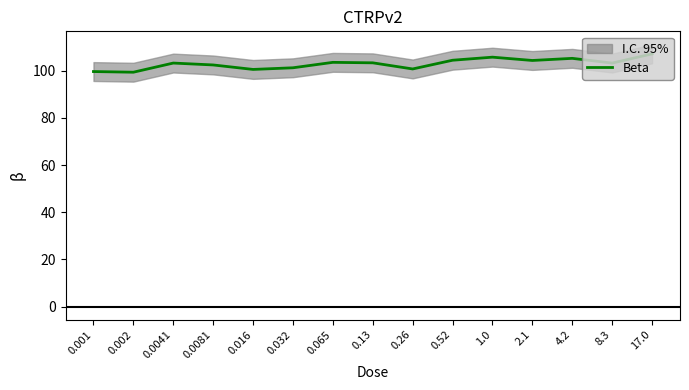

What is the maximum value shown in the chart?

107.2